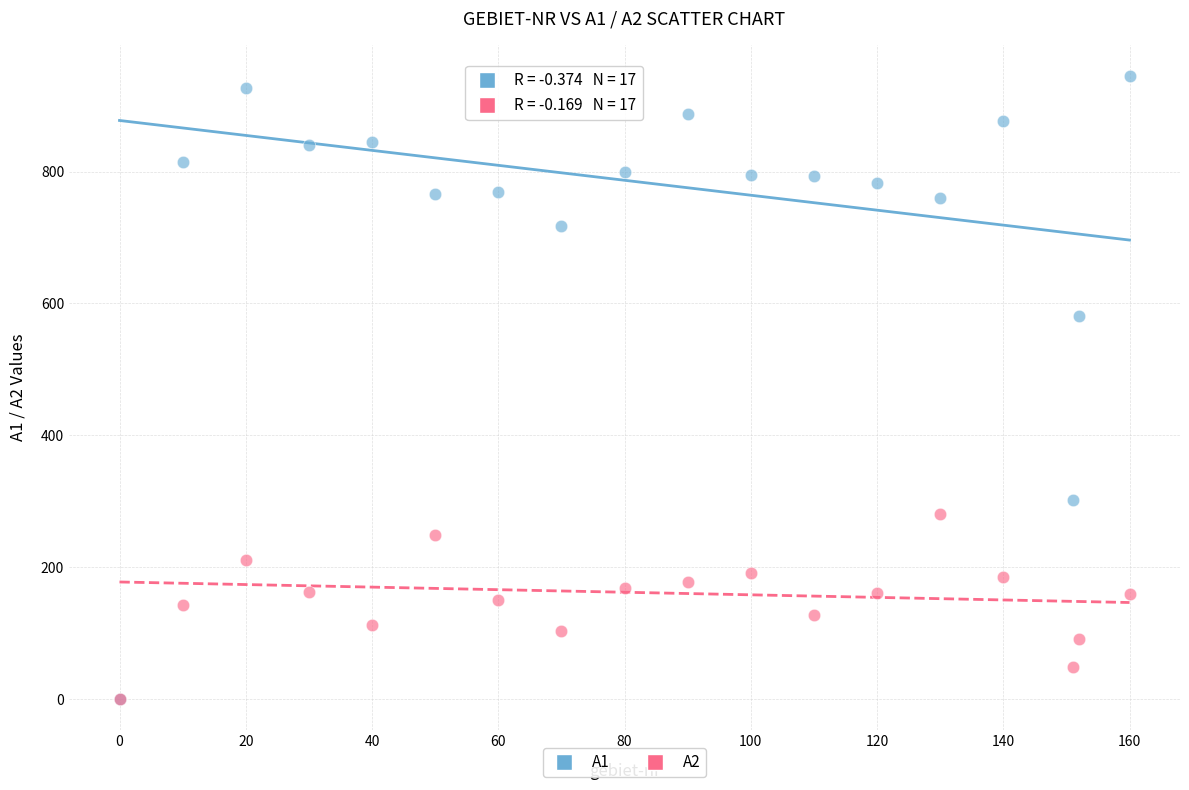

Across all series, what Y value is closest to 472?

581